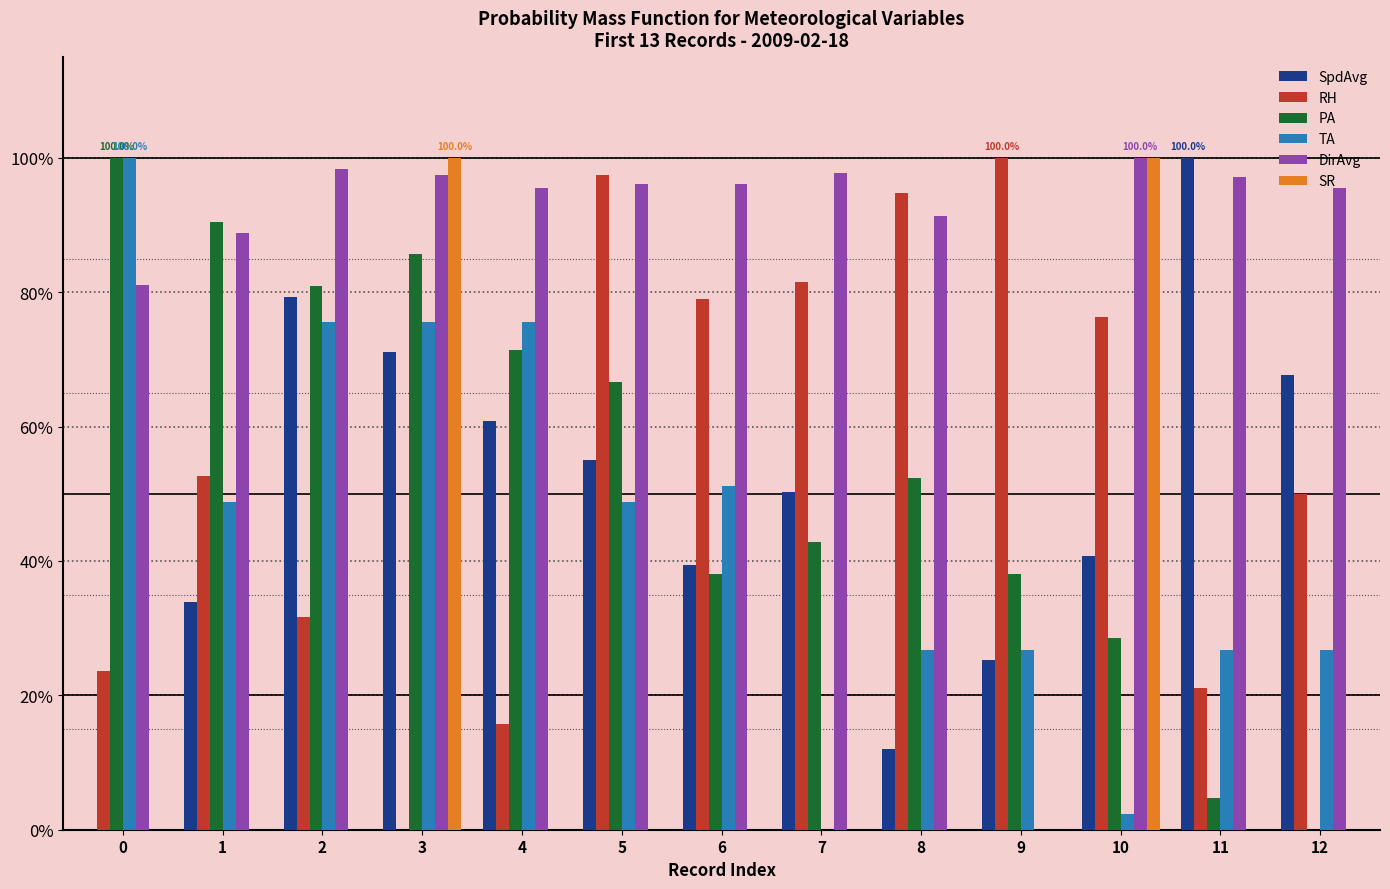

What is the value of the SpdAvg bar at the 7th from the left?

0.4